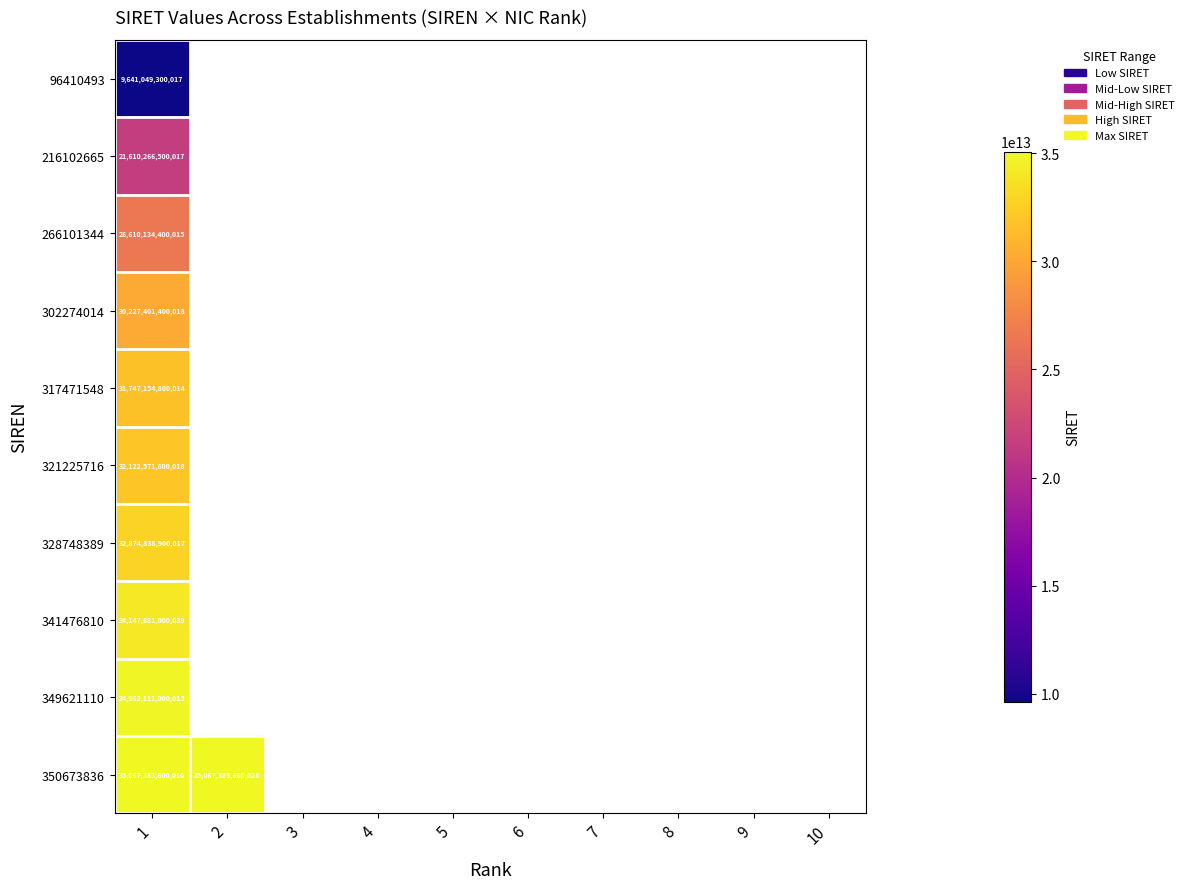

What is the maximum value shown in the chart?

35067383600028.0